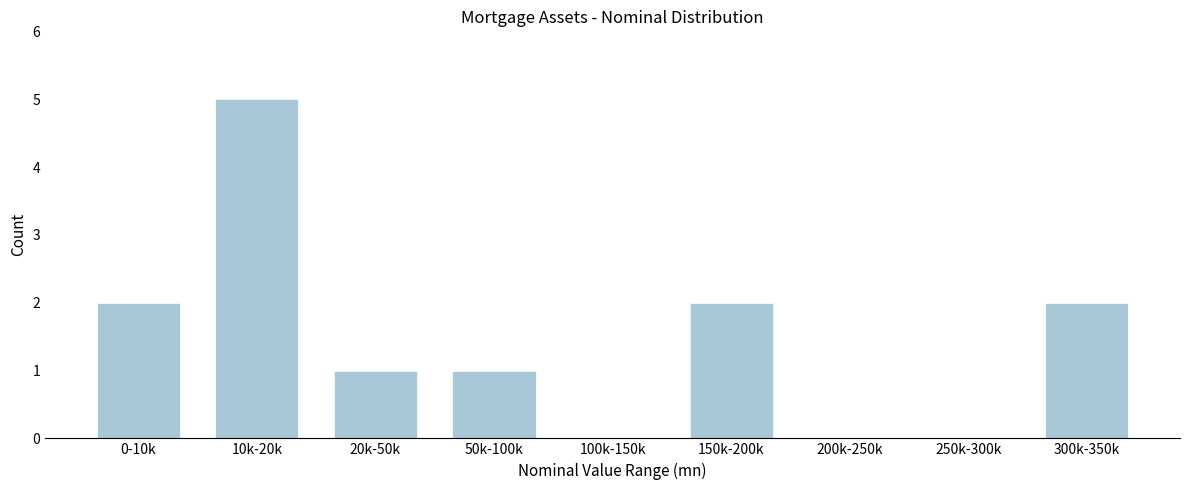

Reading left to right, list all the values displayed in this chart.

0-10k=2	10k-20k=5	20k-50k=1	50k-100k=1	100k-150k=0	150k-200k=2	200k-250k=0	250k-300k=0	300k-350k=2